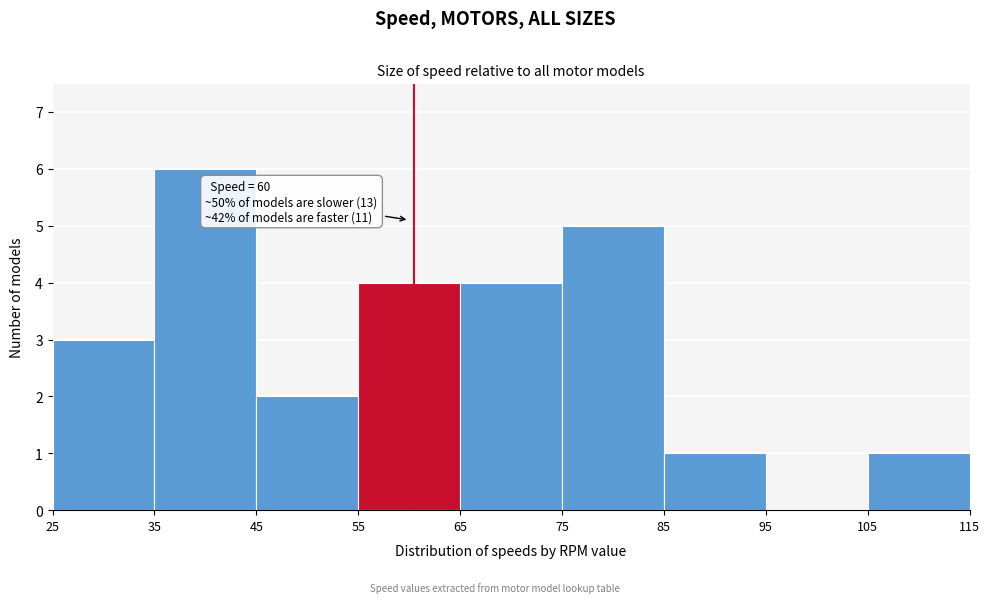

Over which range of the x-axis is the bar tallest?

35 to 45